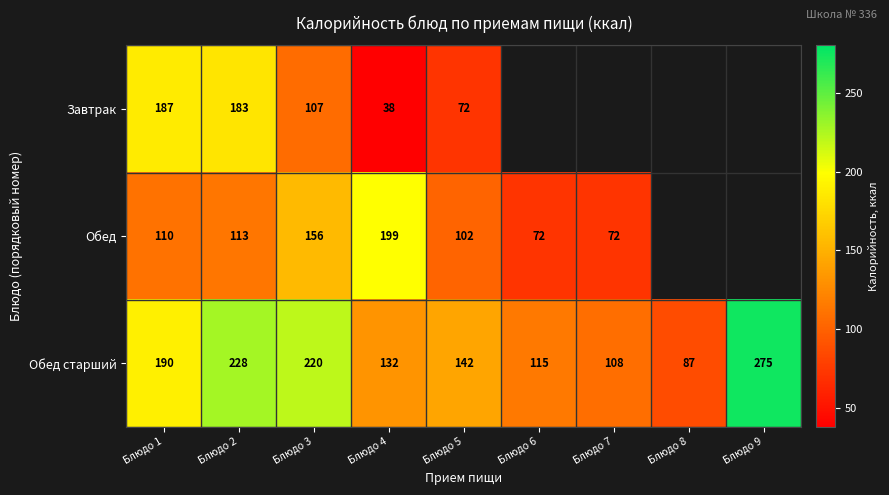

Where is Обед старший nearest to the value 181?

Блюдо 1